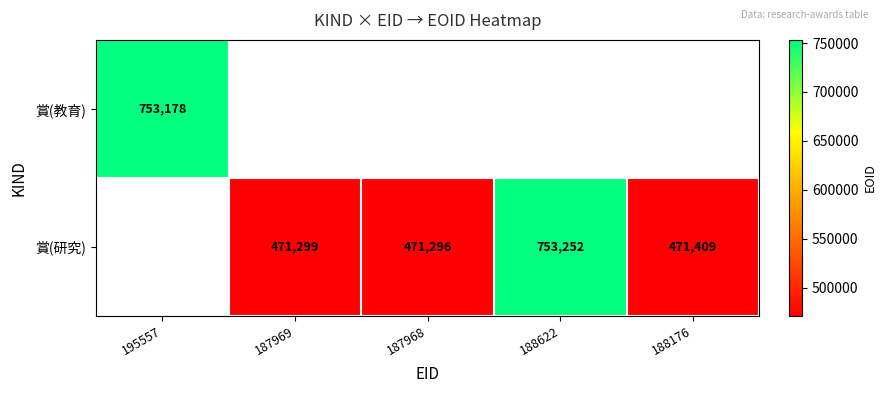

The value of 賞(教育) at 195557 is 753178. True or false?

True